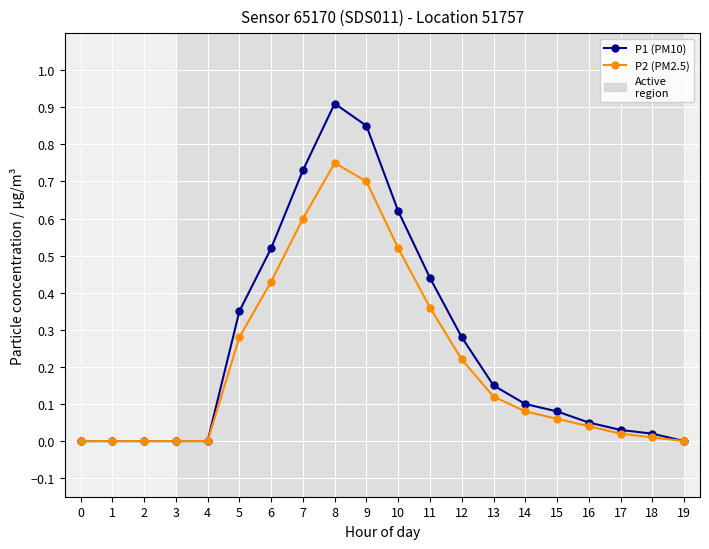

Between 6 and 7, which series saw the biggest shift?

P1 (PM10)